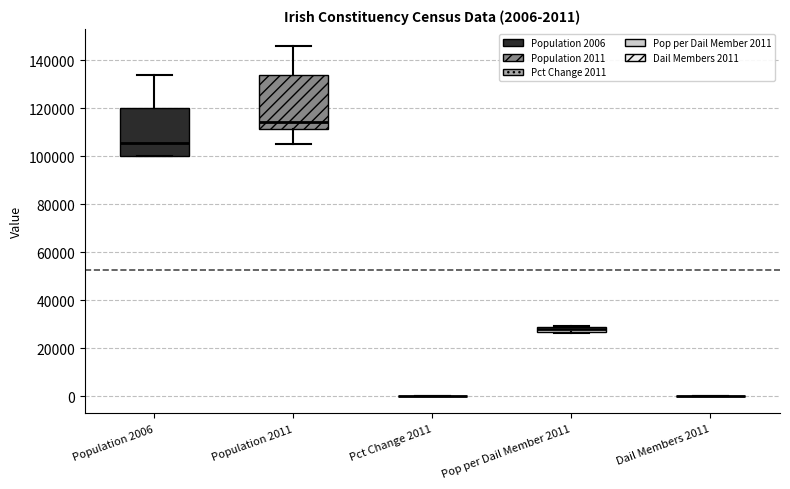

Comparing the boxes themselves (not the whiskers), which one is the tallest?

Population 2011